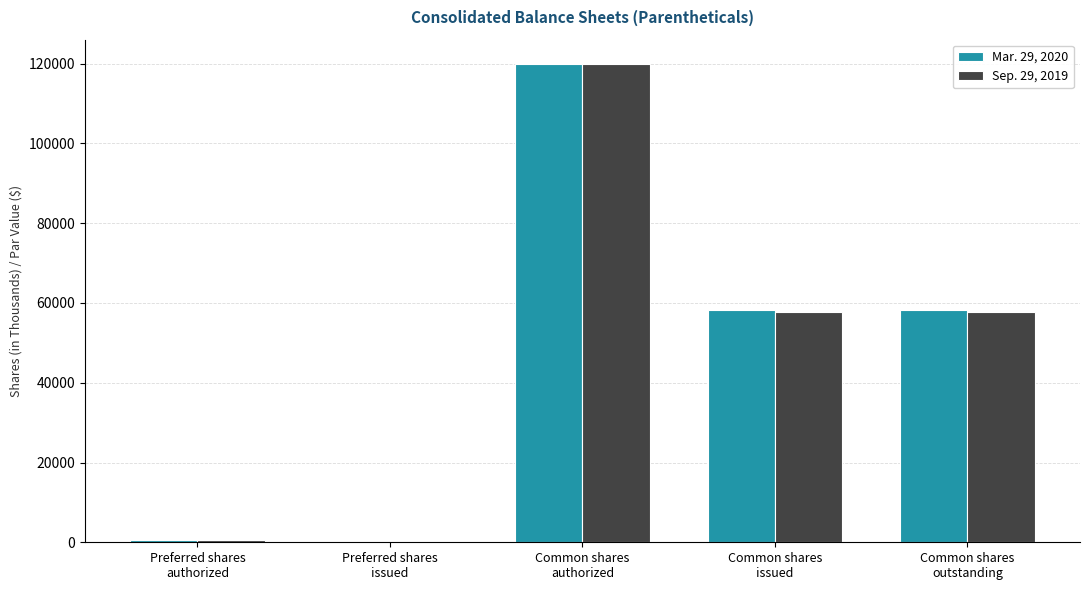

What is the maximum value for Mar. 29, 2020?

120000